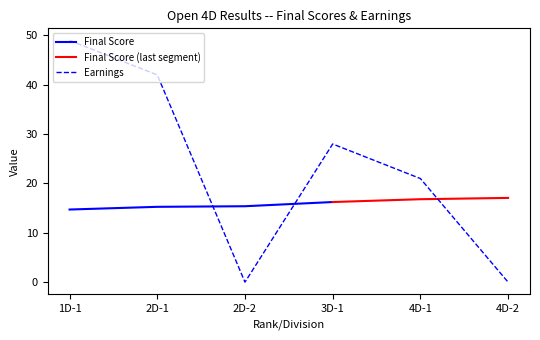

The value of Earnings at 2D-1 is 20. True or false?

False